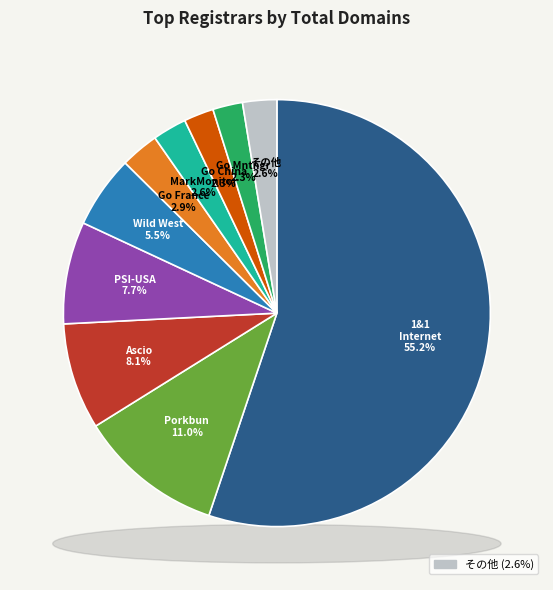

Is CSC Corporate Domains the majority of the pie?

No